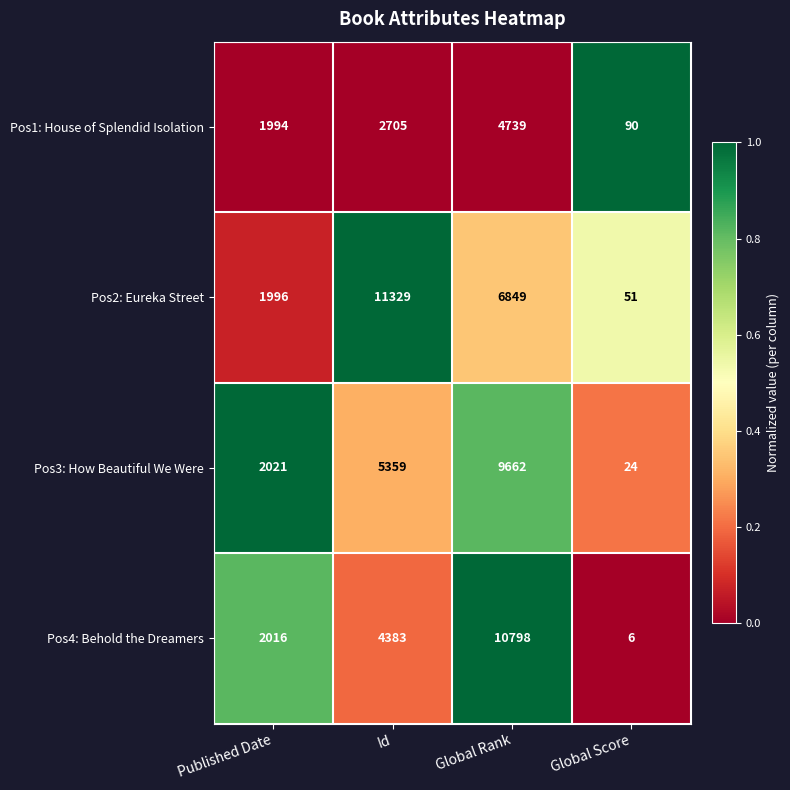

What is the sum of the Pos1: House of Splendid Isolation values at Global Score and Global Rank?

4829